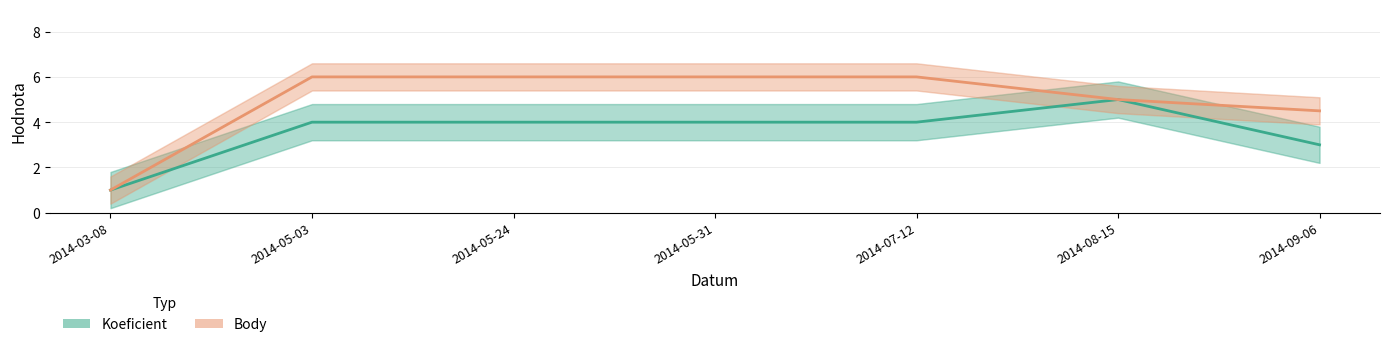

At which category is the sum across all series the highest?

2014-05-03